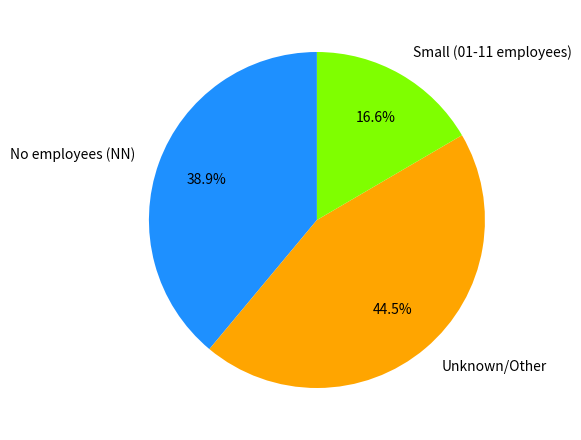

What is the ratio of the value at No employees (NN) to the value at Small (01-11 employees)?

2.3